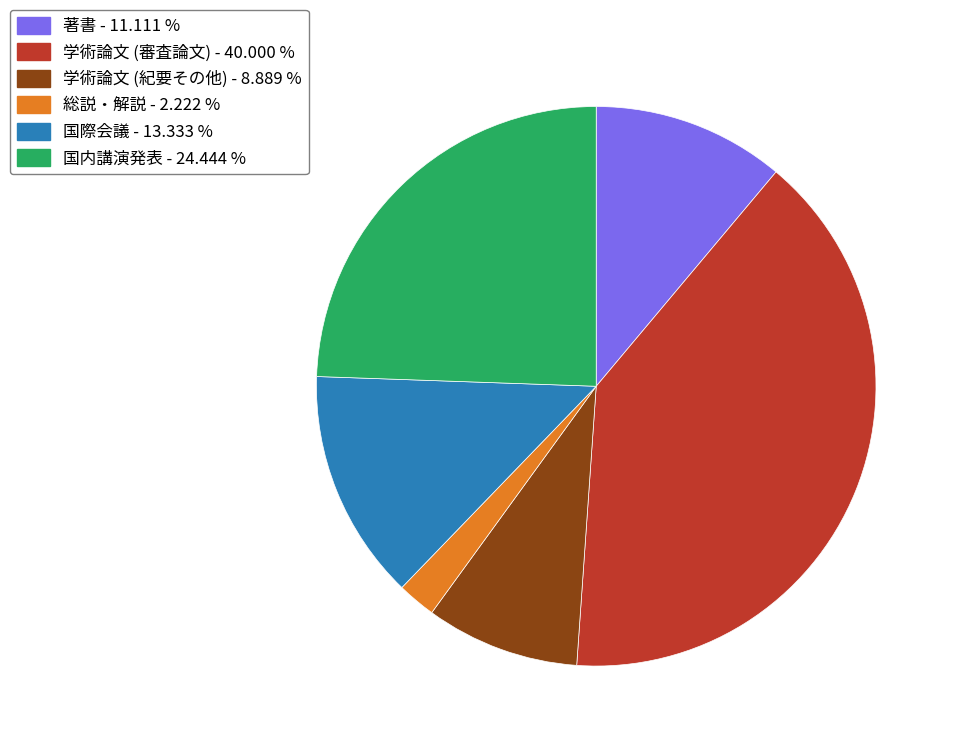

Does any single category account for the majority?

No